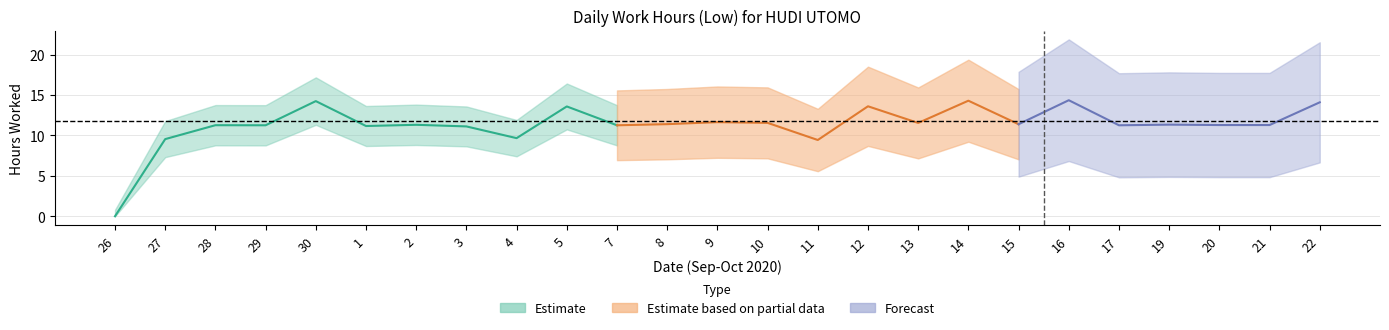

List the labels in order of value, smallest first.

26, 11, 27, 4, 3, 1, 29, 7, 17, 28, 20, 21, 2, 19, 15, 8, 13, 10, 9, 5, 12, 22, 30, 14, 16